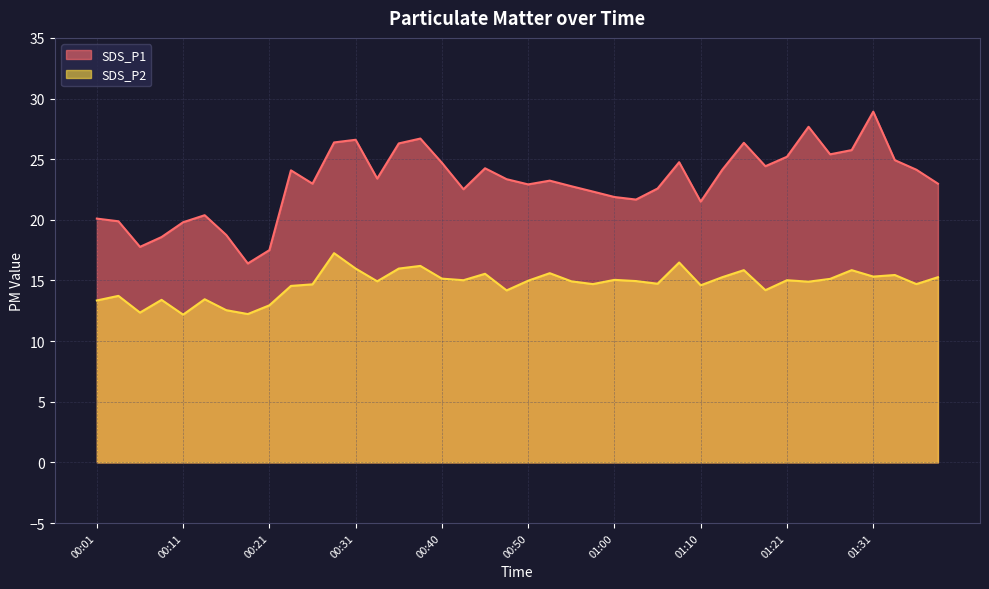

At 01:10, list the series in order from largest to smallest.

SDS_P1, SDS_P2